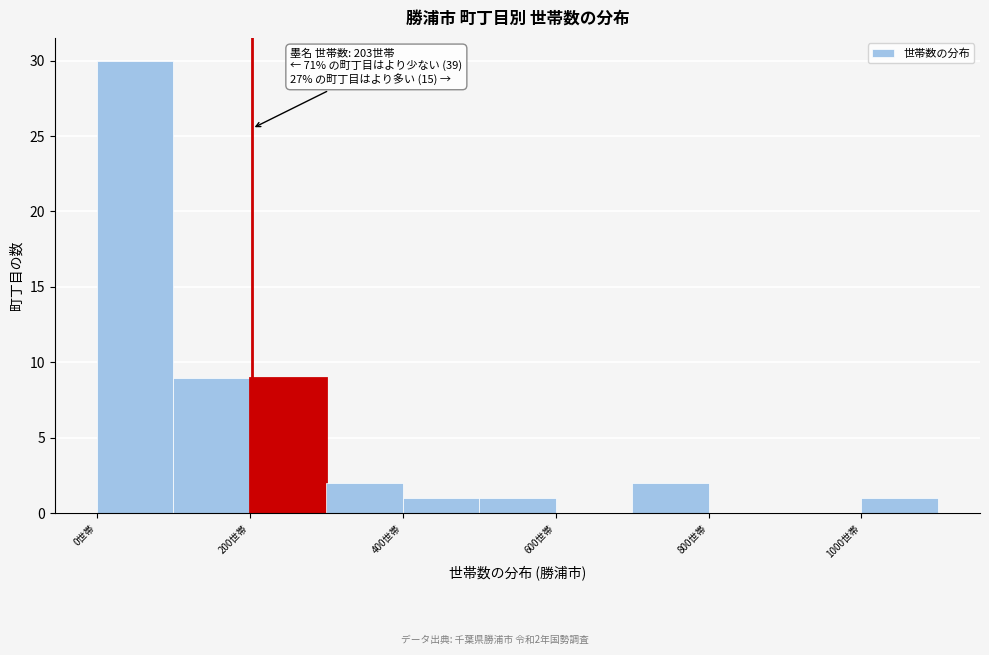

Which range on the x-axis has the tallest bar?

0 to 100